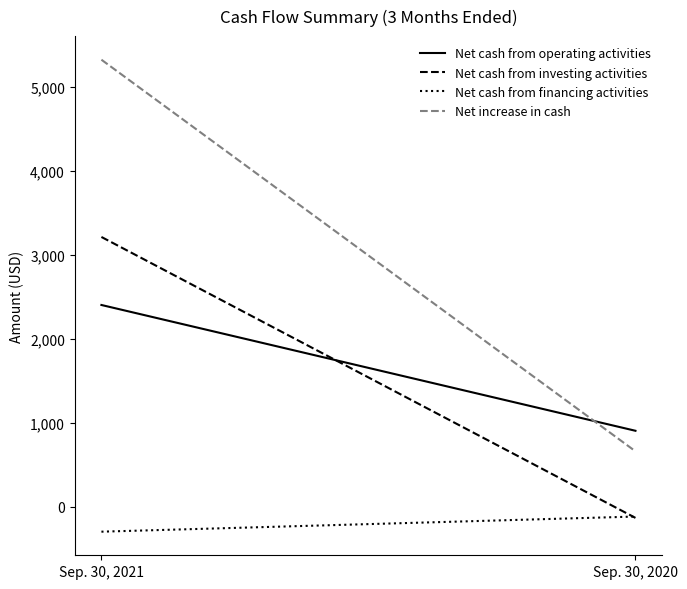

What are all the series names shown in the legend?

Net cash from operating activities, Net cash from investing activities, Net cash from financing activities, Net increase in cash